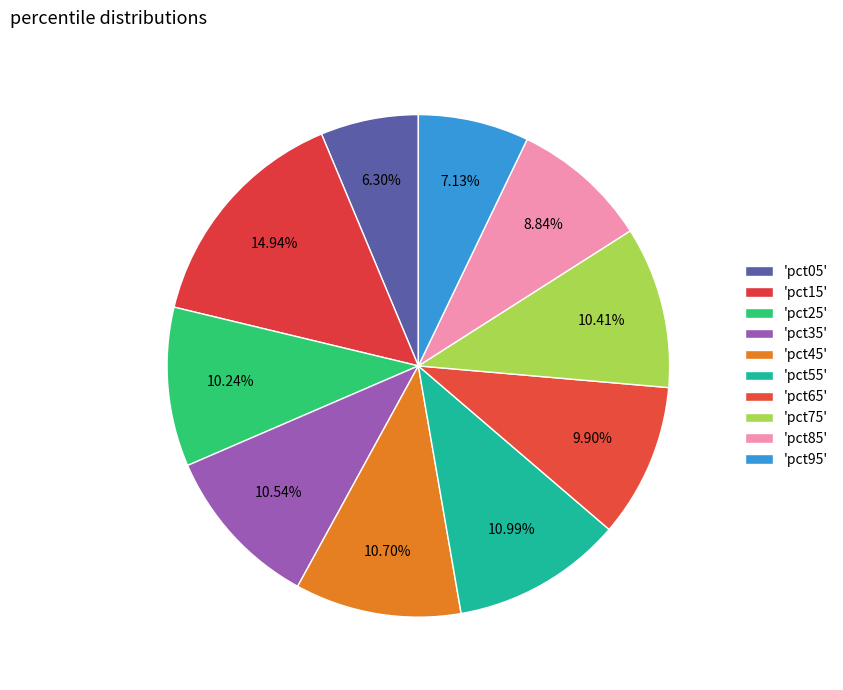

How many segments does this pie chart have?

10